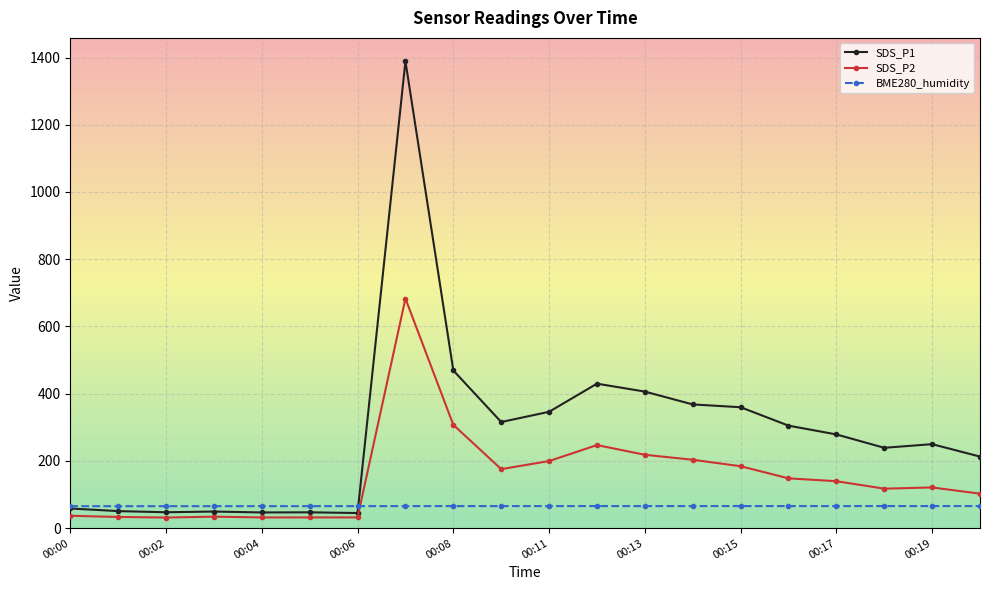

True or false: SDS_P2 has more than 1 interior local peaks.

True